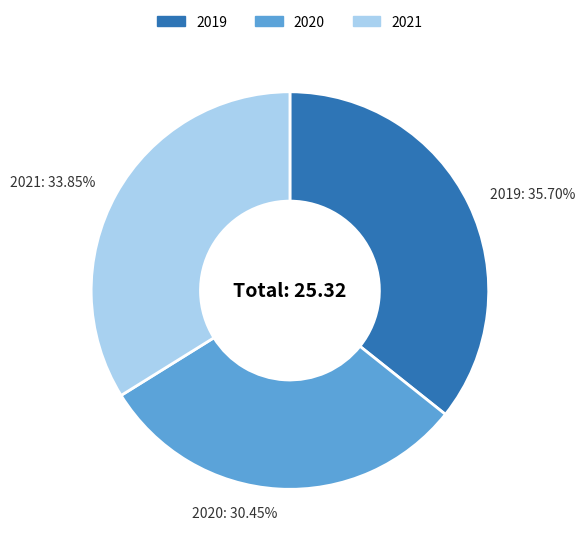

What portion of the pie excludes 2019?

64.3%